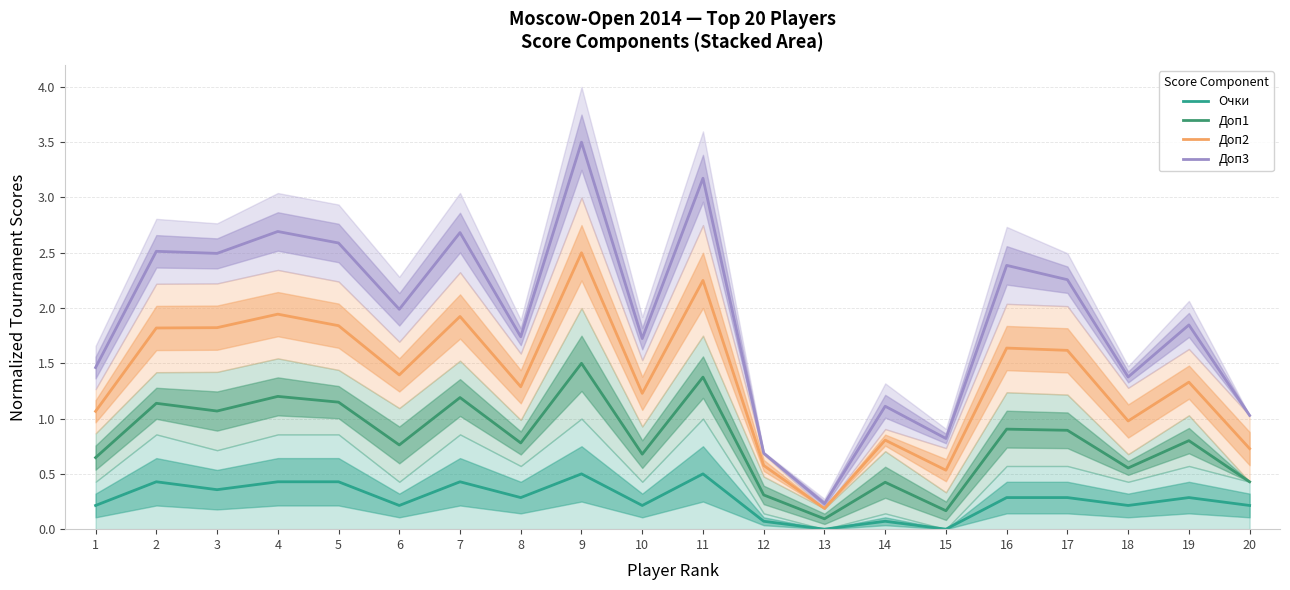

Is it true that Доп1 equals 0.8 at 8?

True